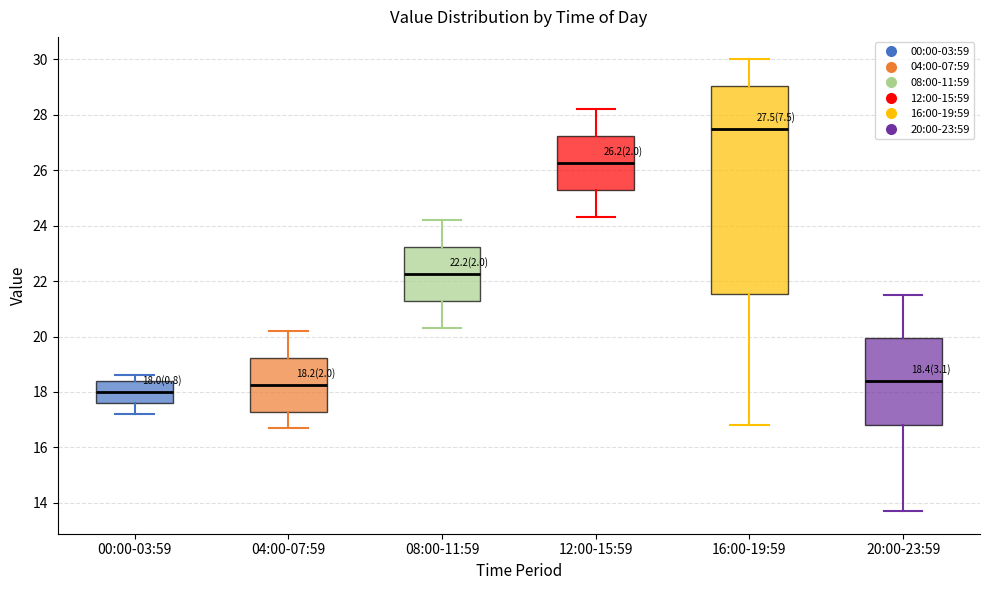

Which box has the highest median line?

16:00-19:59